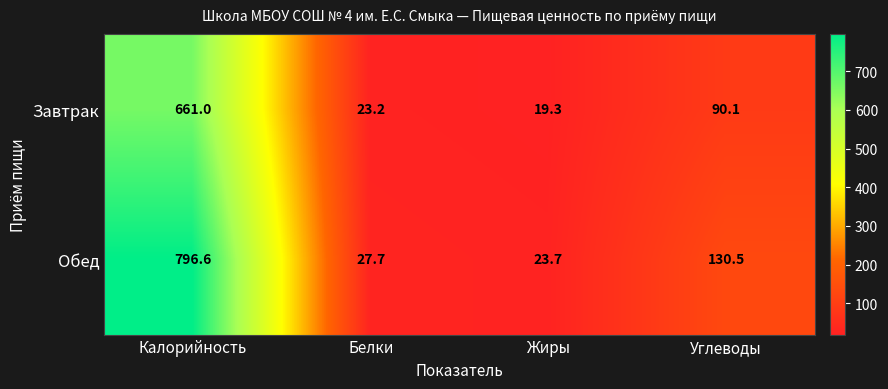

Is the value of Обед at Калорийность greater than the value of Завтрак at Калорийность?

Yes